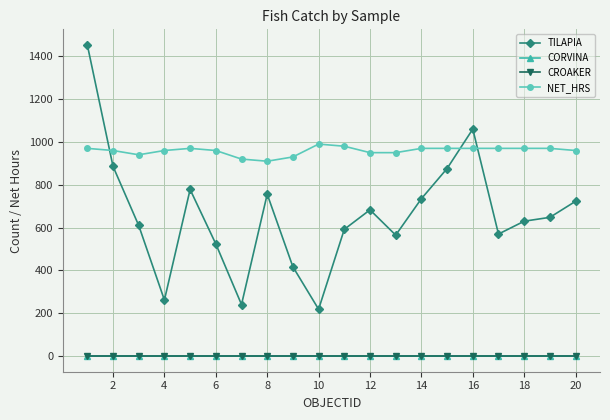

What is the maximum value shown in the chart?

1453